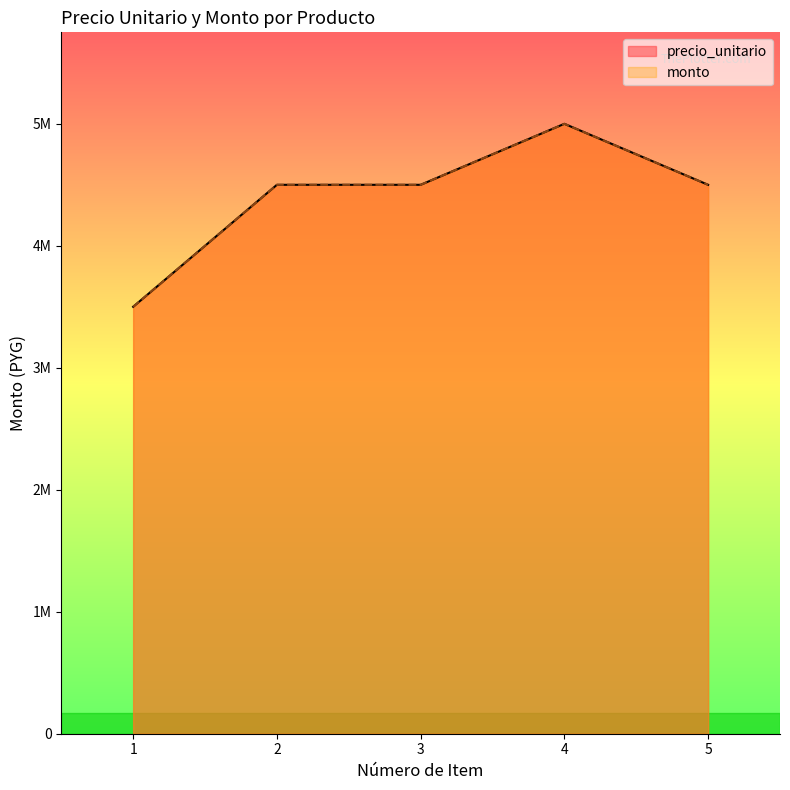

True or false: monto and precio_unitario intersect in this chart.

False